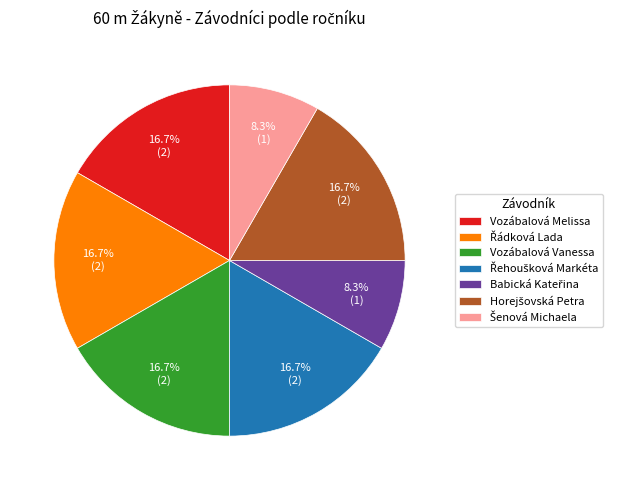

What percentage is NOT represented by Vozábalová Vanessa?

83.3%